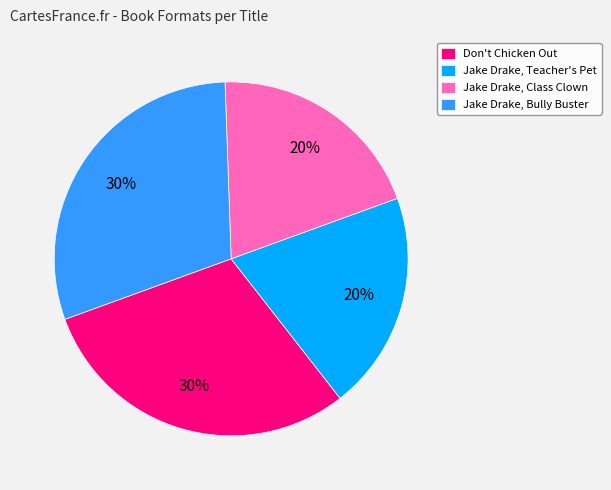

Is there any slice that represents more than half of the pie?

No